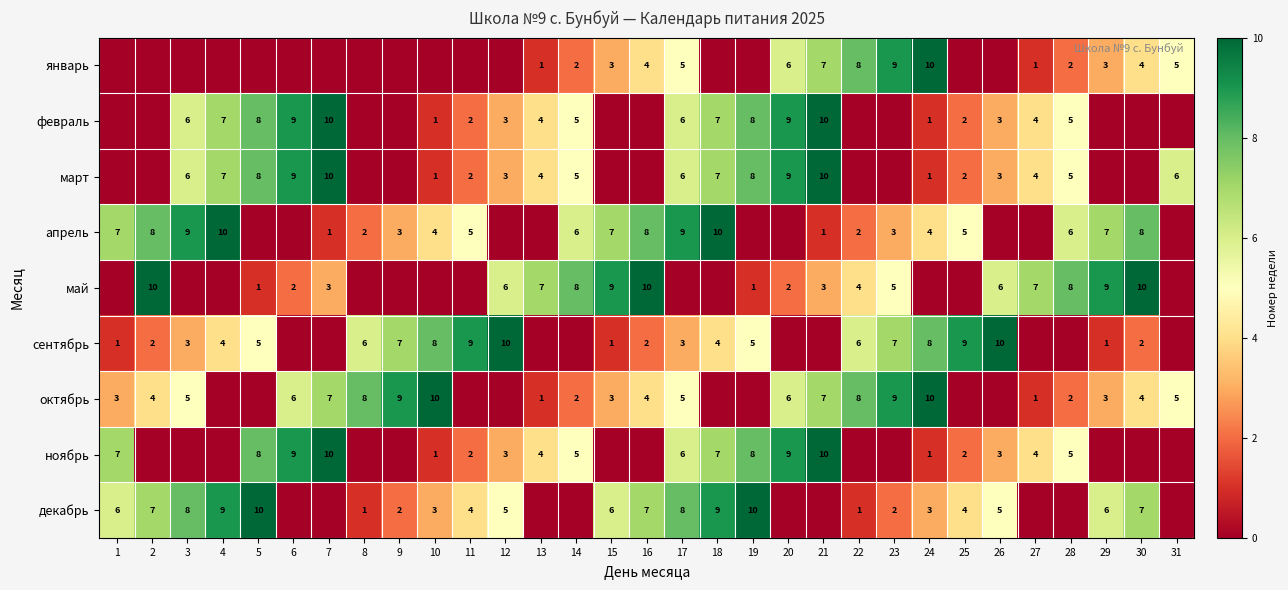

What is the total value across all series at 17?

48